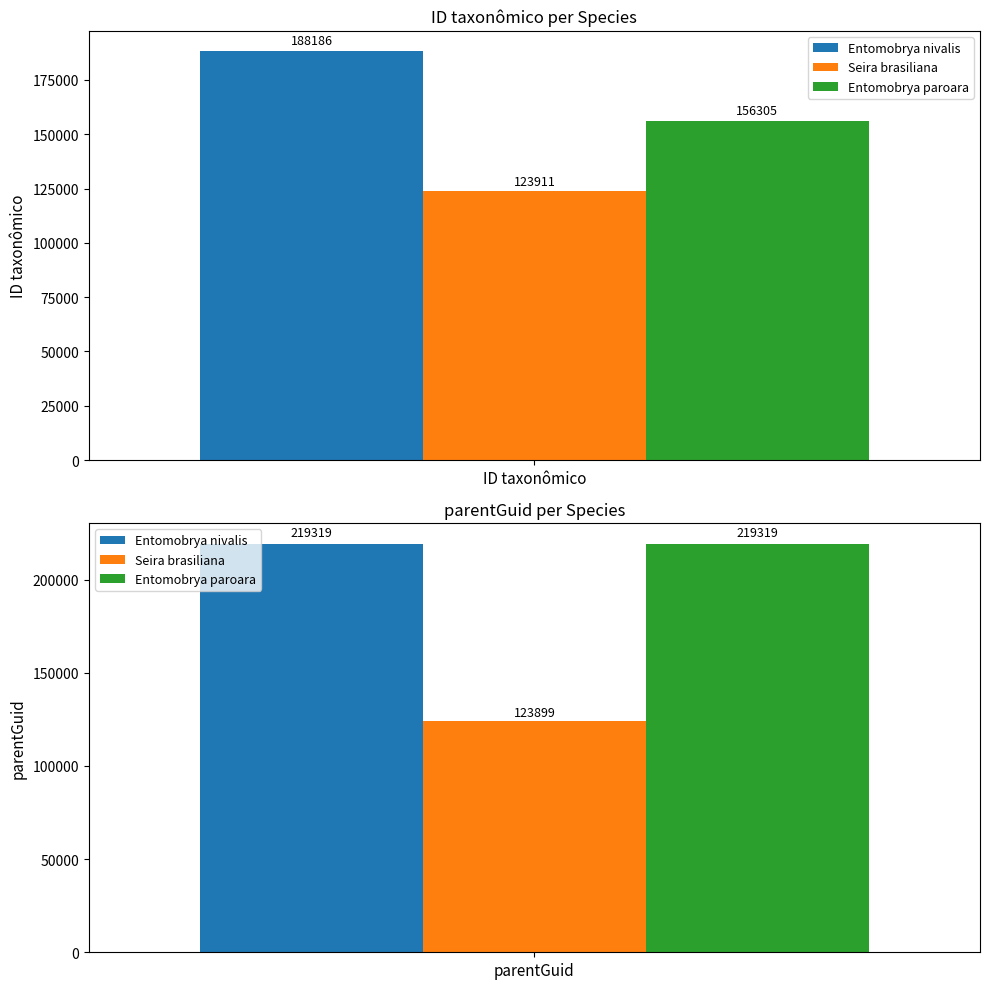

How many Entomobrya paroara values are between 156305 and 219319?

2